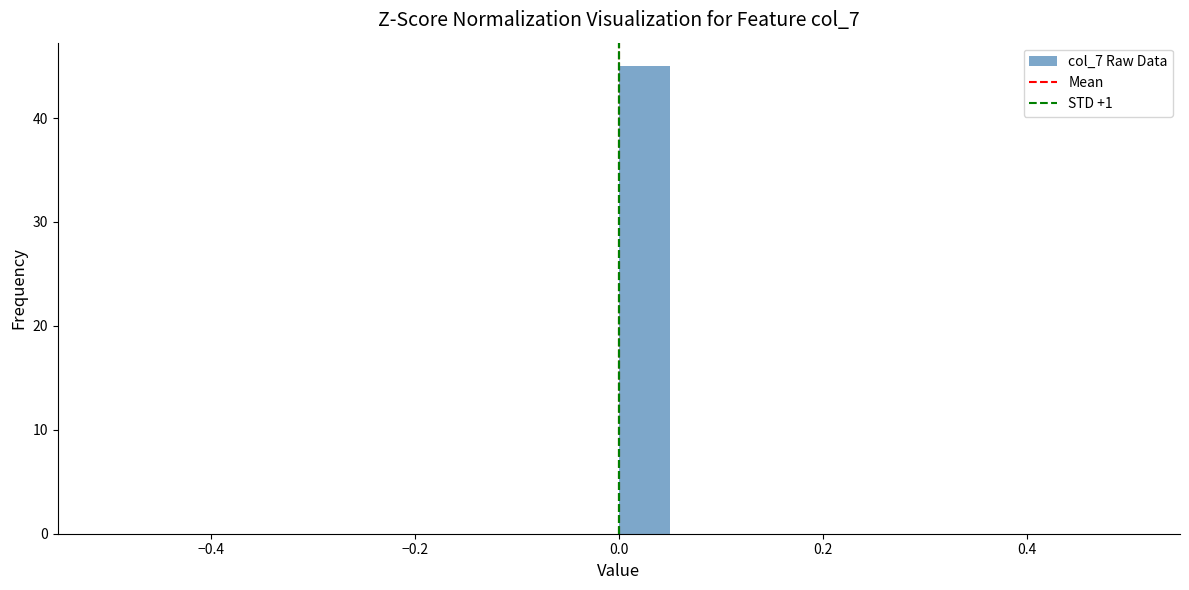

Read against the x-axis, roughly where is the centre of the tallest bar?

0.02